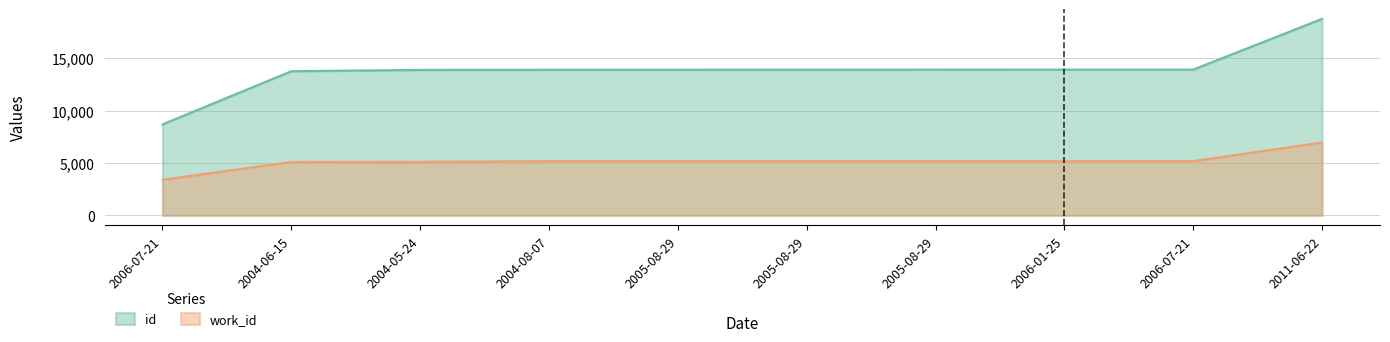

What is the sum of all work_id values?

51616